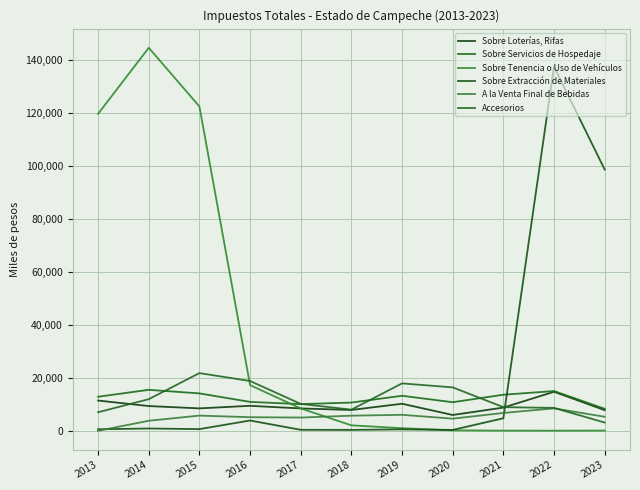

What is the approximate value of Sobre Extracción de Materiales at 2020?

322.7